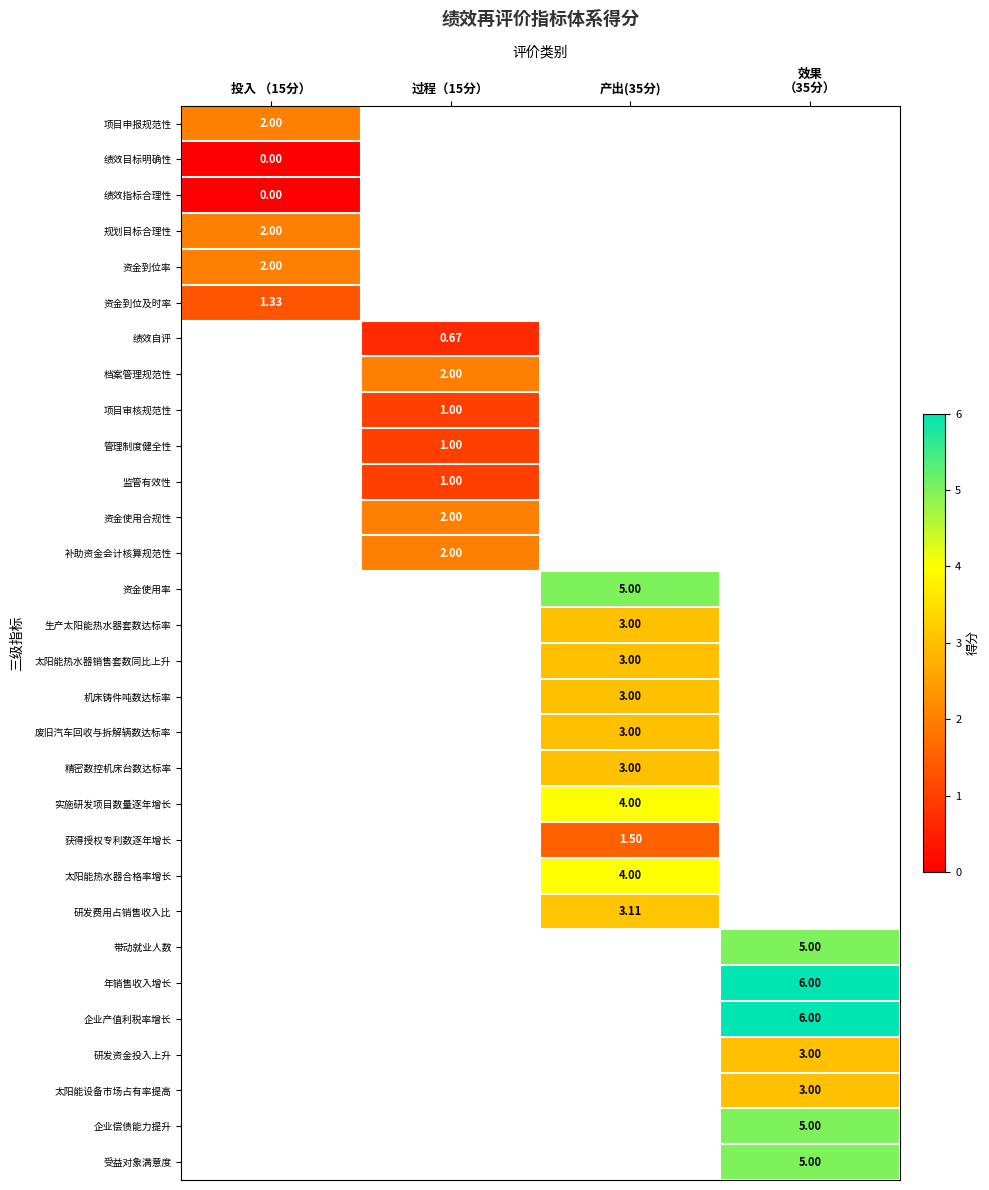

At how many categories does at least one series exceed 3?

2